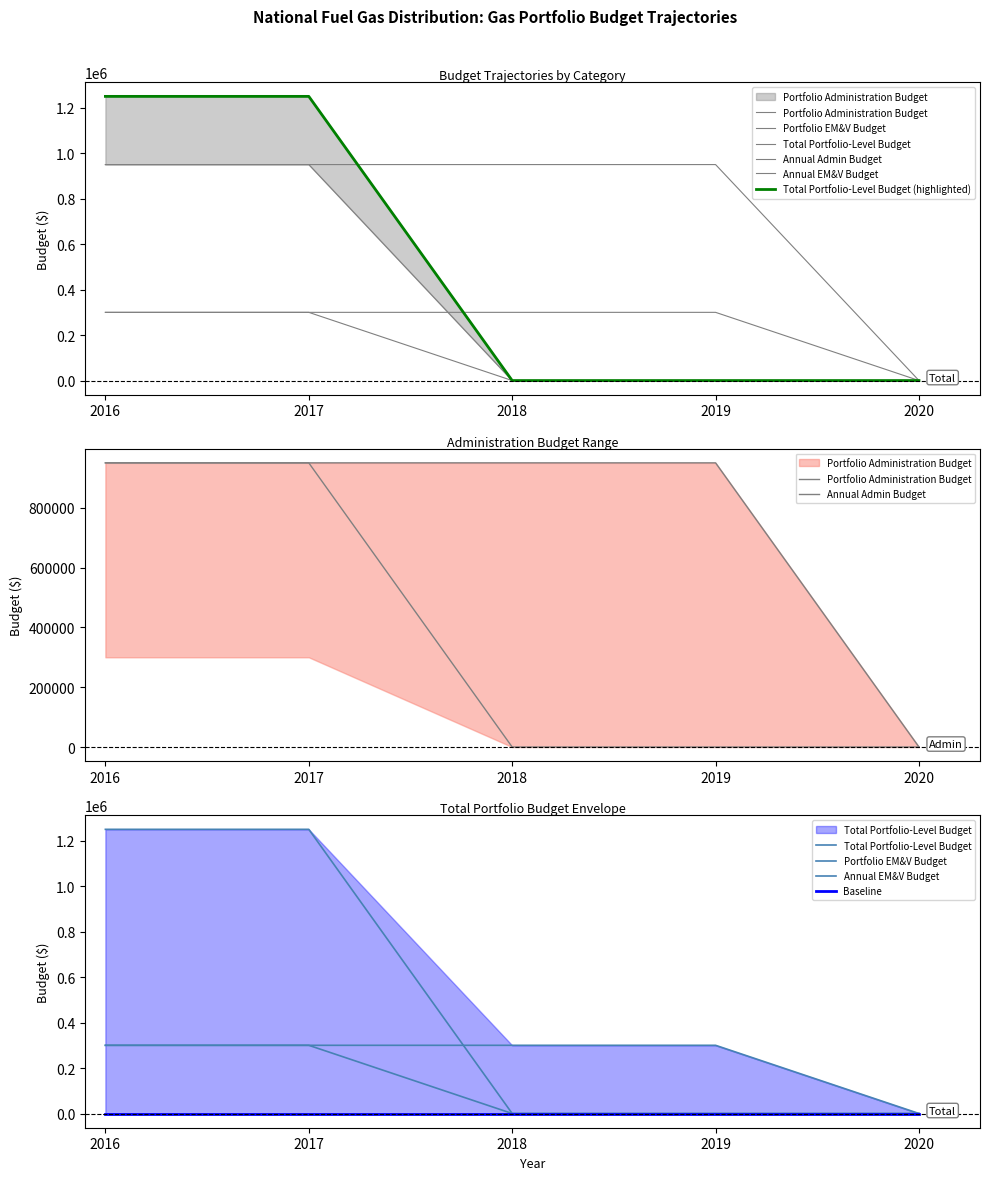

How many lines are shown in the chart?

5